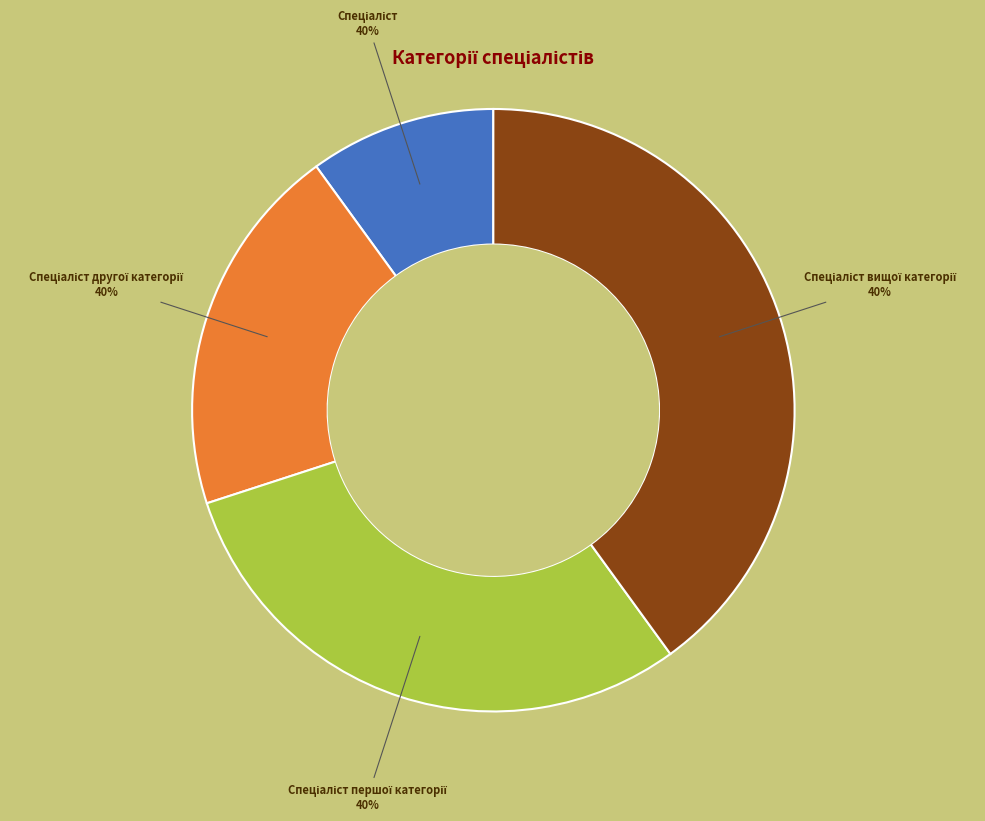

Does Спеціаліст першої категорії account for over 50% of the chart?

No